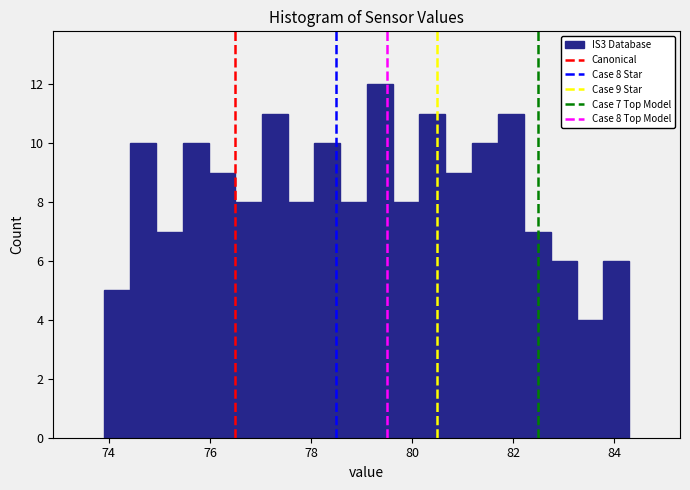

Around what value on the x-axis is the tallest bar? Give the approximate position of its centre, as read against the axis.

79.4